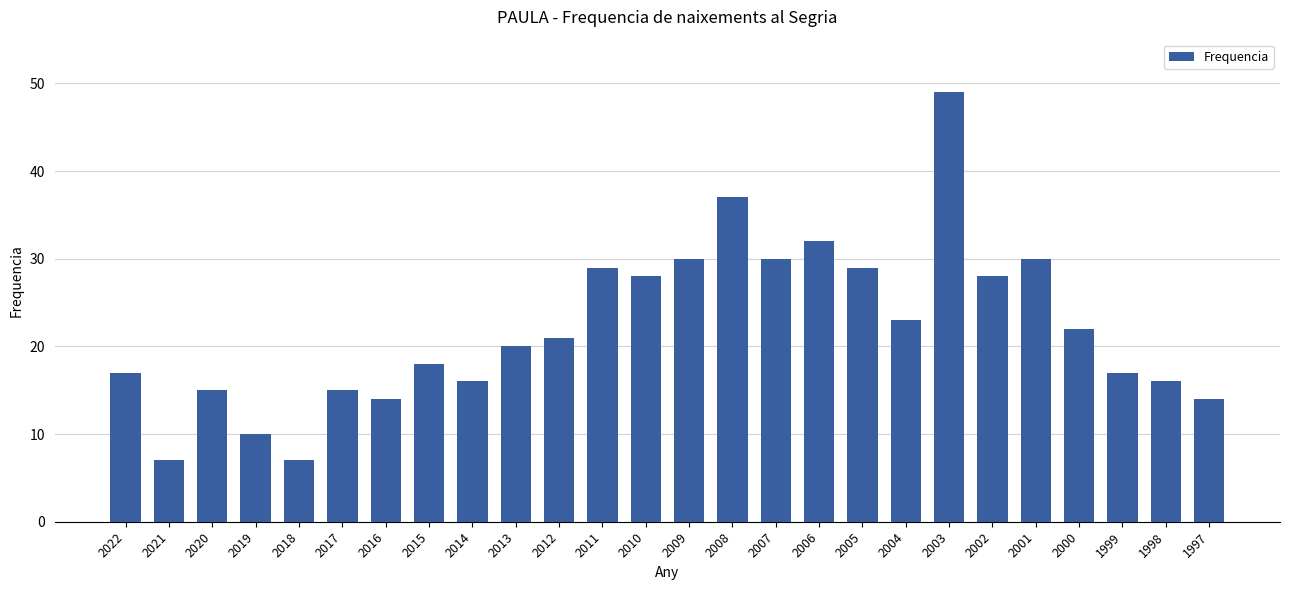

What value does the data have at 2007, to the nearest 5?

30